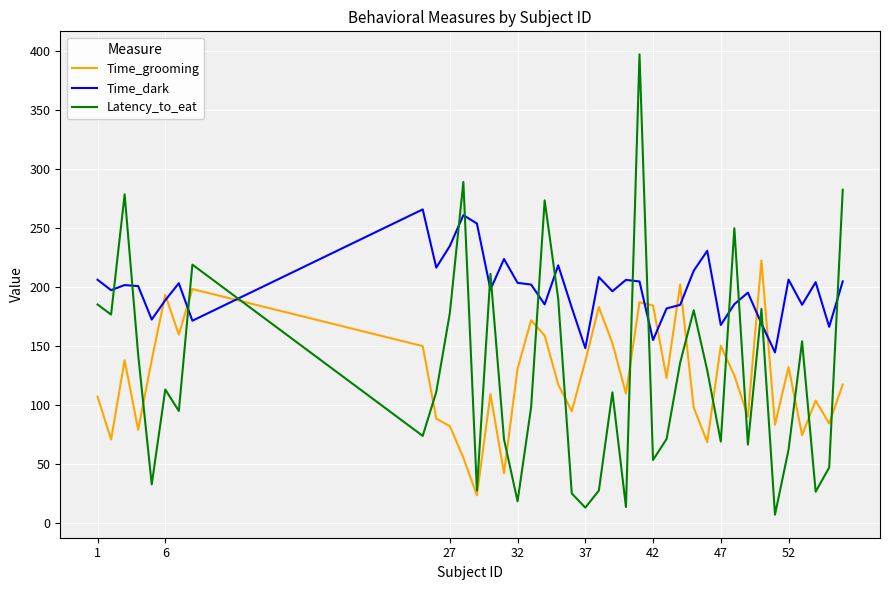

Which series ends up on top after the final intersection of Latency_to_eat and Time_dark?

Latency_to_eat